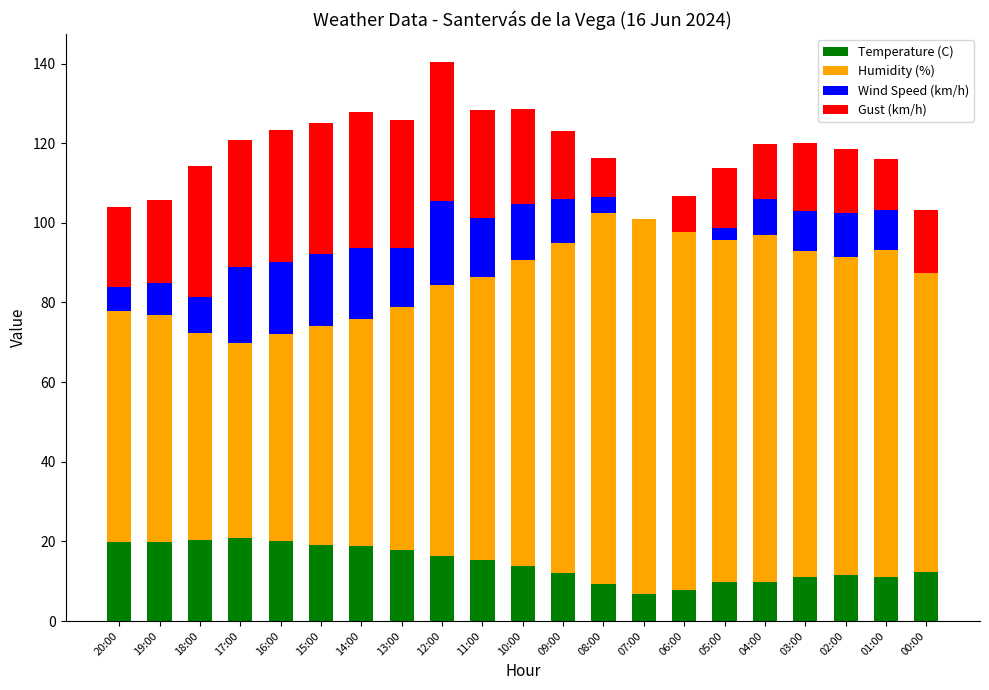

The value of Temperature (C) at 05:00 is 4.2. True or false?

False